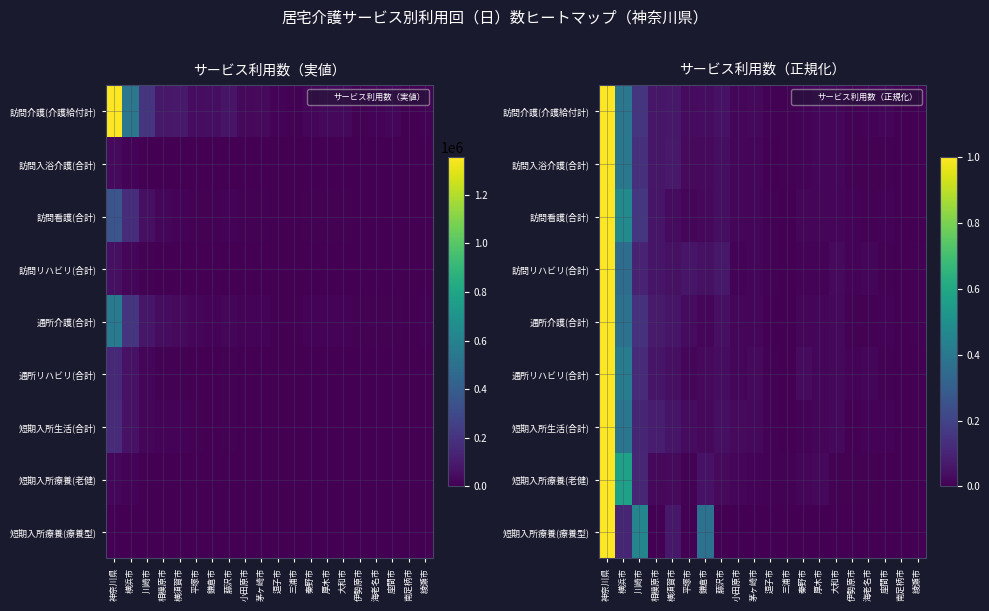

Which series has the largest range (max minus min)?

訪問介護(介護給付計)